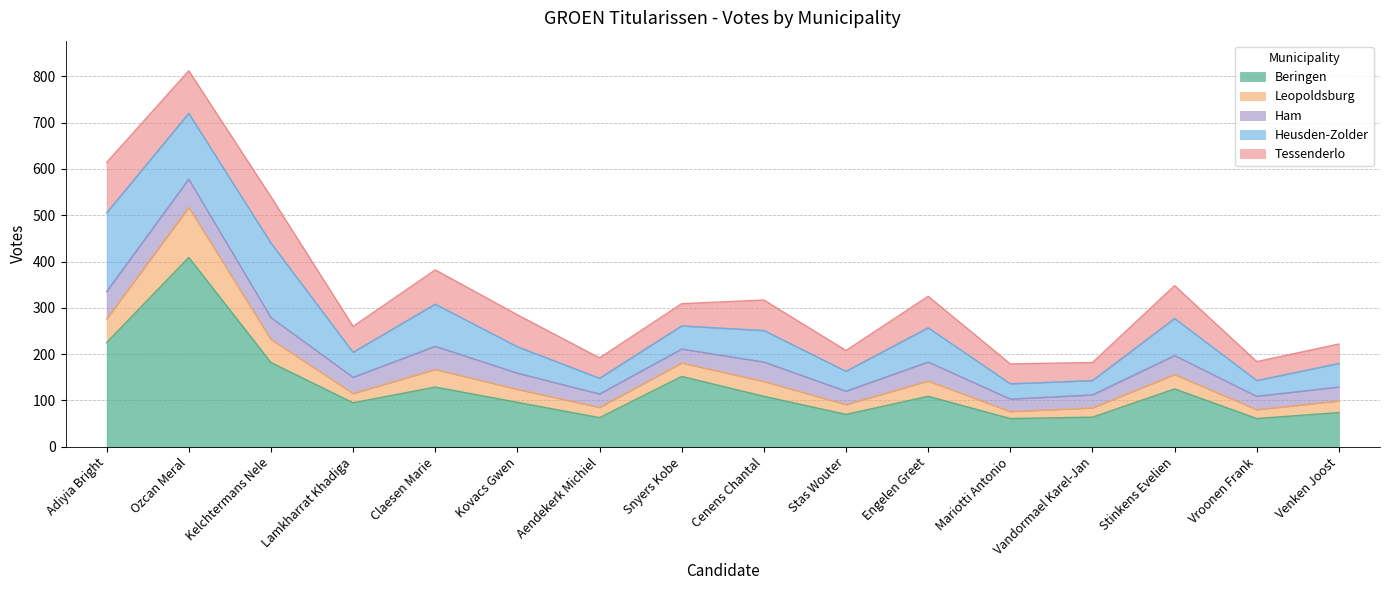

Where is the first local minimum for Leopoldsburg?

Lamkharrat Khadiga